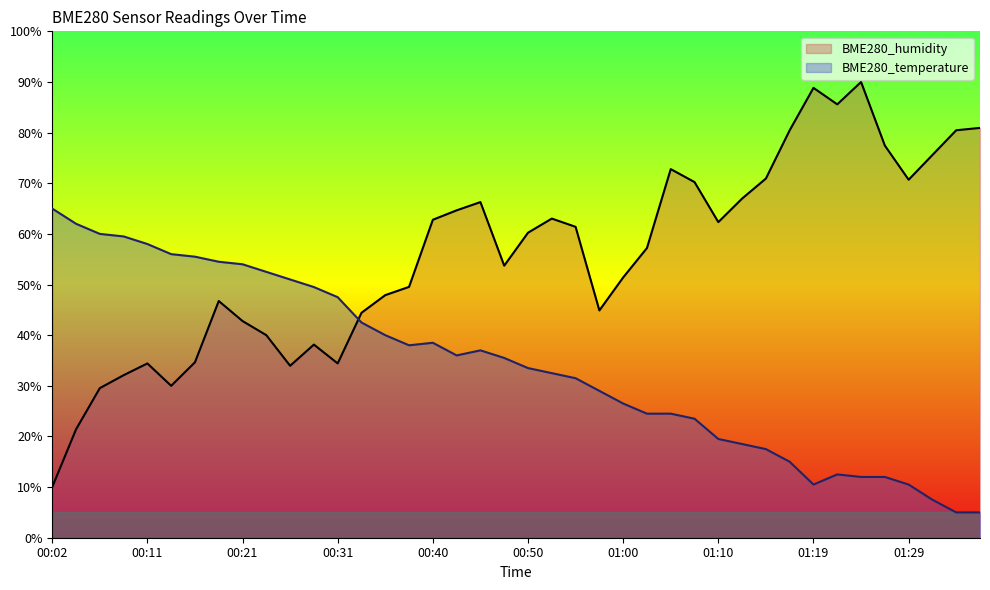

Count the number of data series in this chart.

2